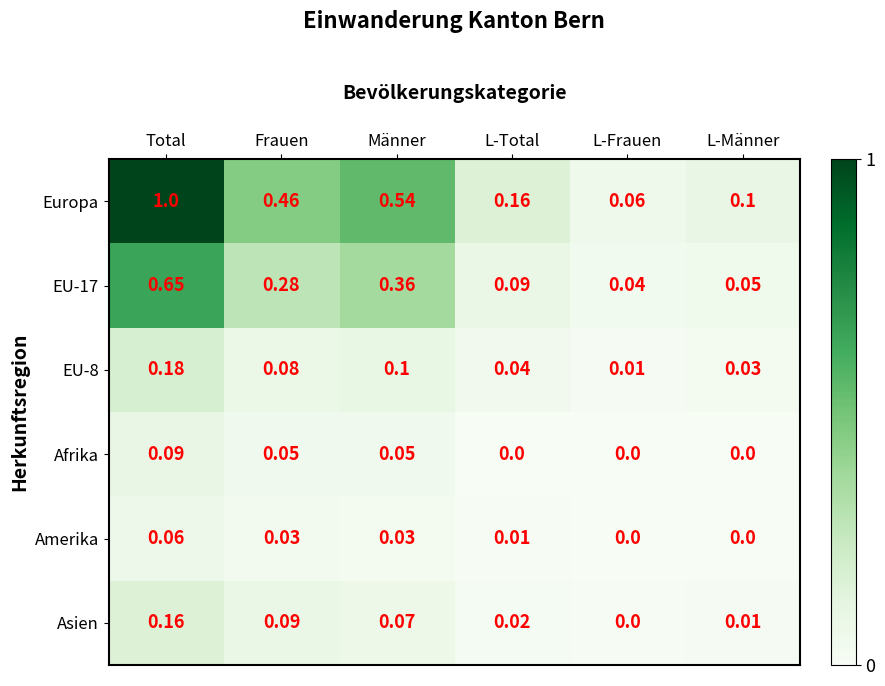

Which series has the widest spread of values?

Europa